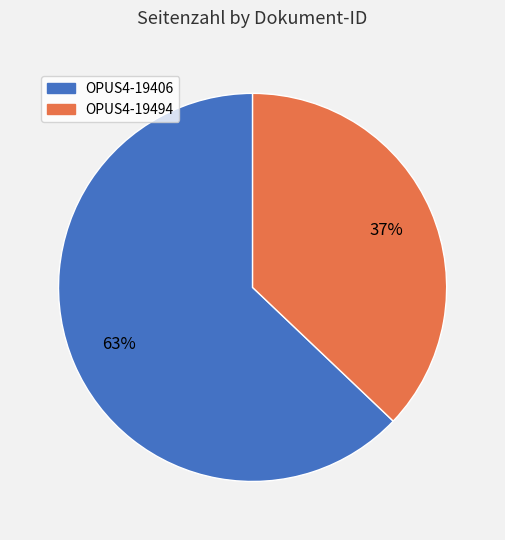

To the nearest percent, what portion does OPUS4-19406 represent?

63%